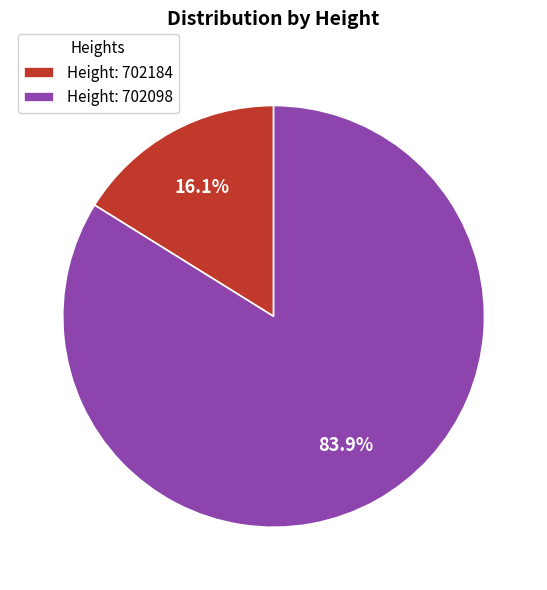

What is the majority slice?

Height: 702098